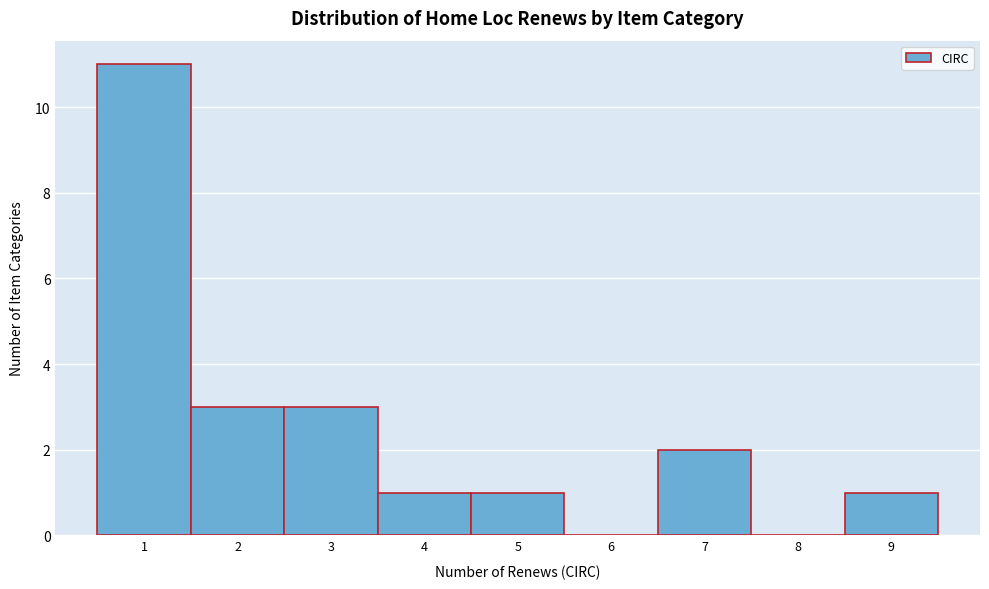

Reading left to right, list every bar in this chart as the range it spans on the x-axis followed by its height. The values are not printed on the chart, so give them approximately, as read against the axis.

0.5 to 1.5: 11
1.5 to 2.5: 3
2.5 to 3.5: 3
3.5 to 4.5: 1
4.5 to 5.5: 1
5.5 to 6.5: 0
6.5 to 7.5: 2
7.5 to 8.5: 0
8.5 to 9.5: 1